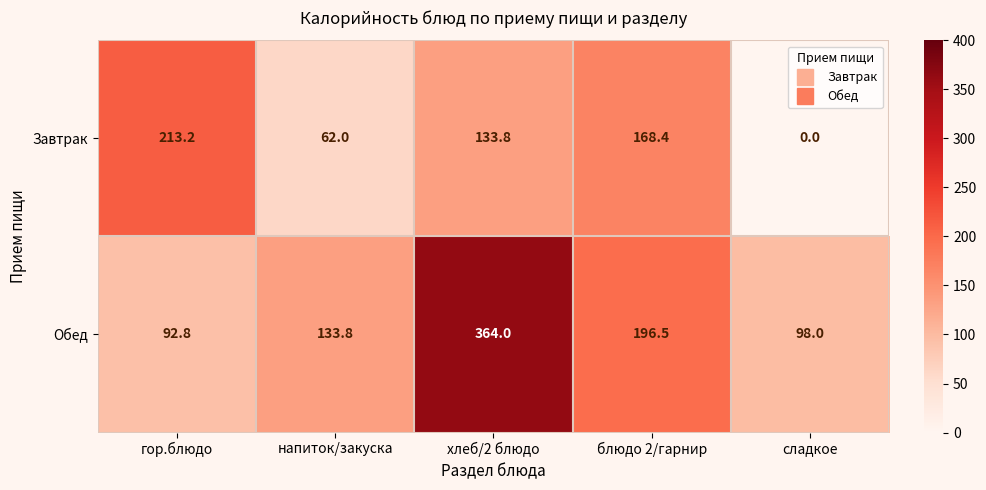

Where is Завтрак nearest to the value 106?

хлеб/2 блюдо